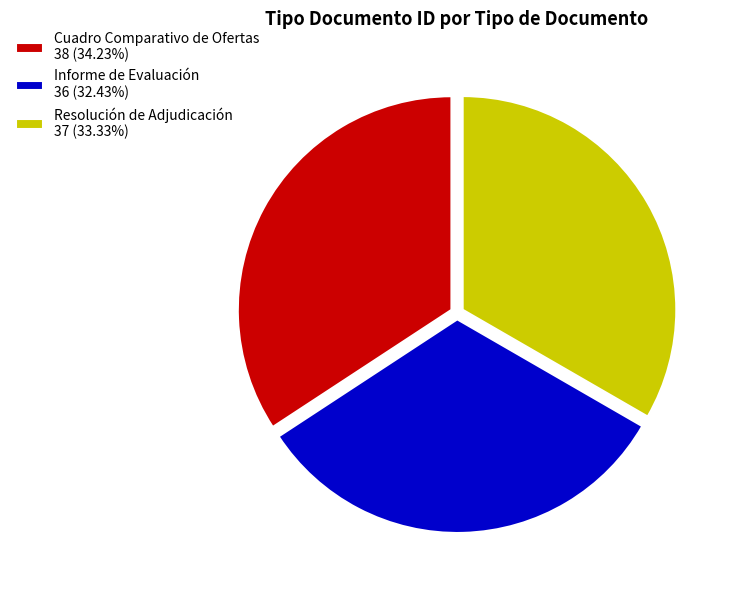

What is the ratio of the value at Cuadro Comparativo de Ofertas 38 (34.23%) to the value at Informe de Evaluación 36 (32.43%)?

1.1